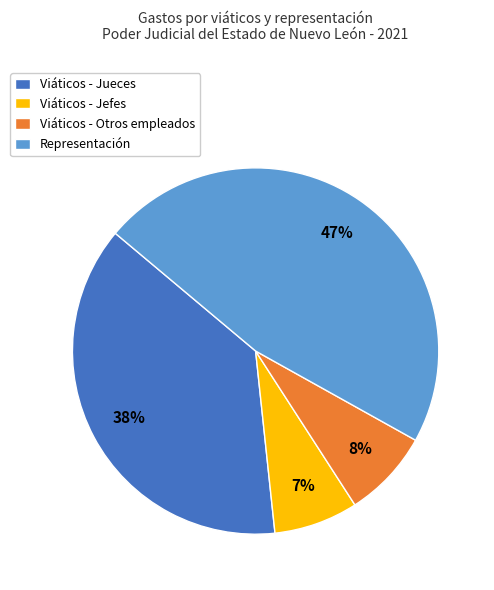

Combined, do Viáticos - Otros empleados and Representación account for over 50%?

Yes